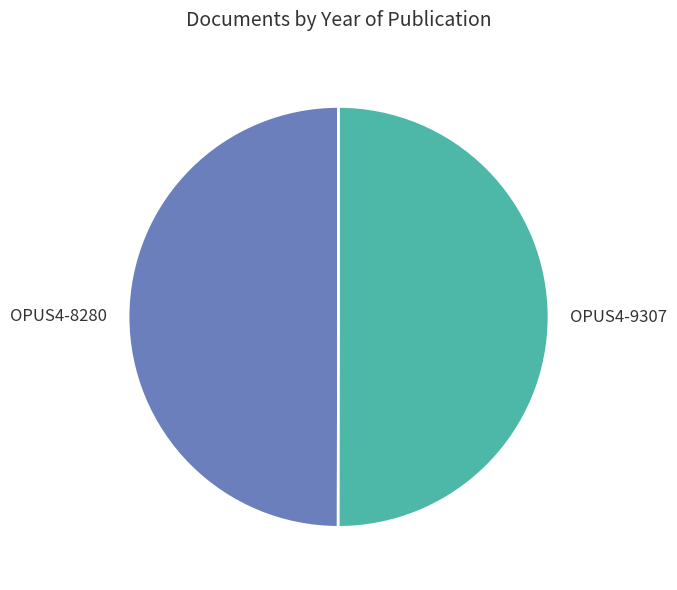

True or false: OPUS4-9307 accounts for 50% of the total.

True